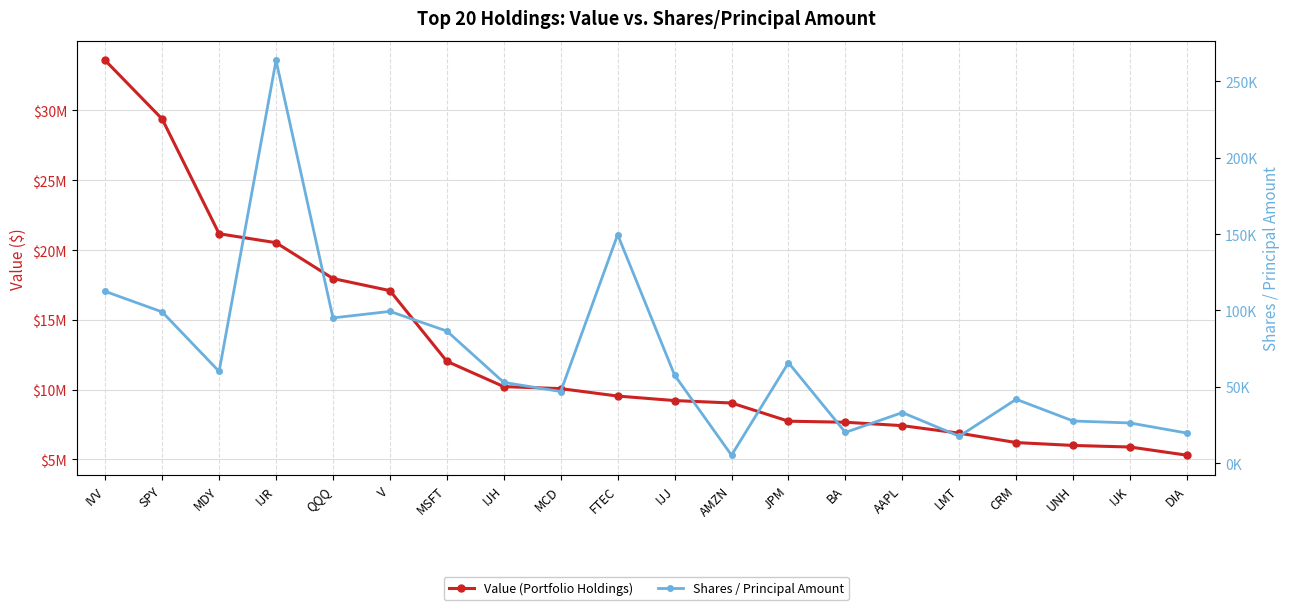

What position from the left is BA?

14